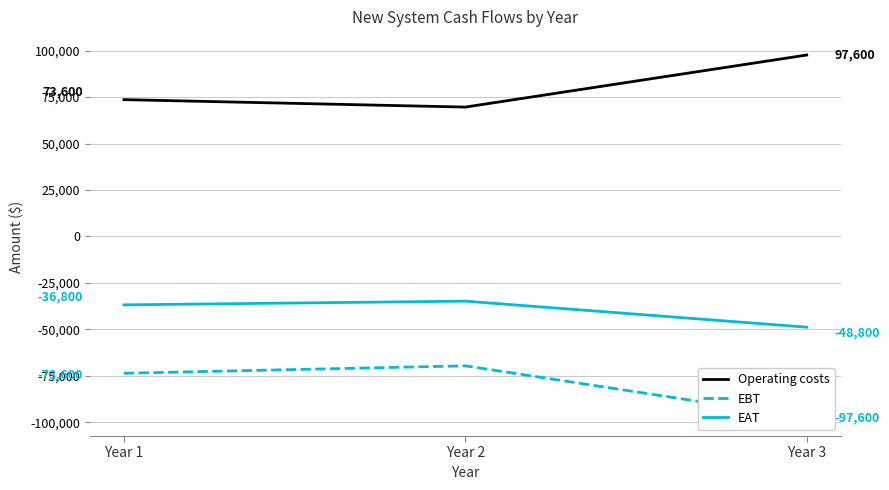

What is the sum of the Operating costs values at Year 1 and Year 2?

143200